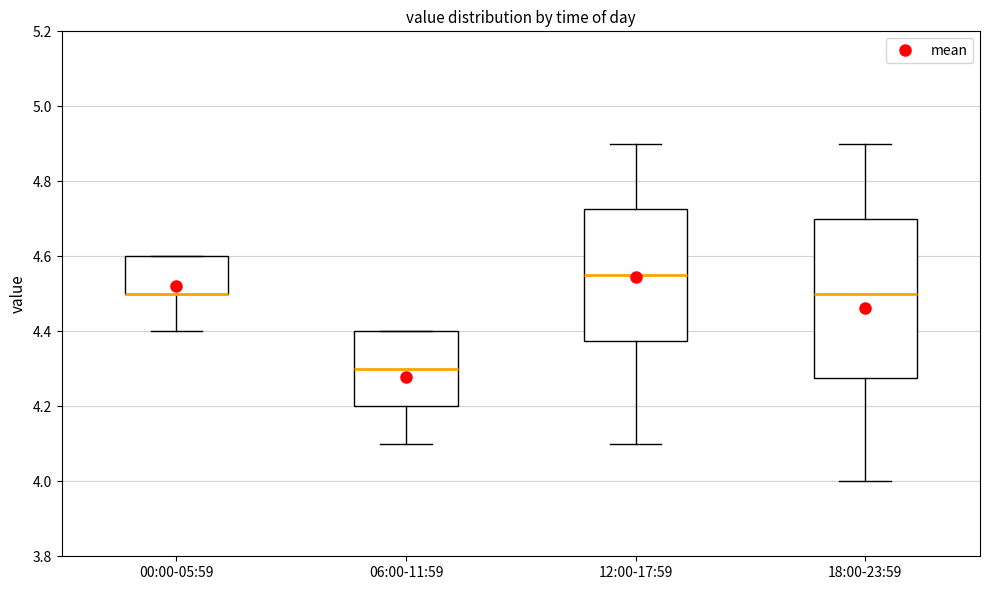

Comparing the boxes themselves (not the whiskers), which one is the tallest?

18:00-23:59